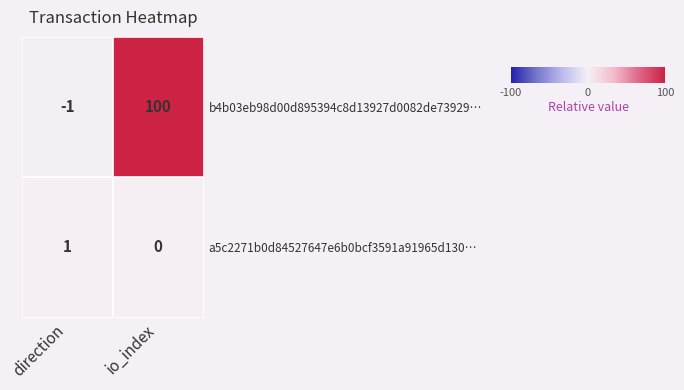

Reading left to right, what are all the values shown in this chart?

b4b03eb98d00d895394c8d13927d0082de73929…: direction=-1	io_index=100
a5c2271b0d84527647e6b0bcf3591a91965d130…: direction=1	io_index=0